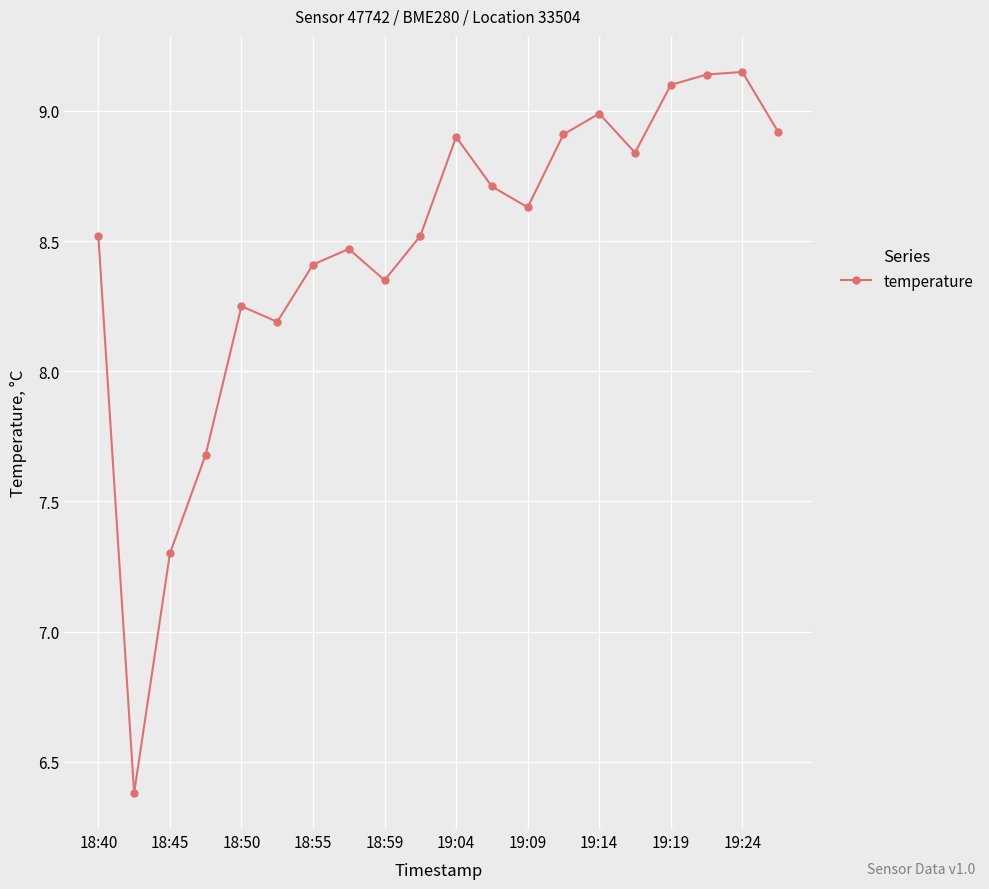

What is the minimum value shown in the chart?

6.4